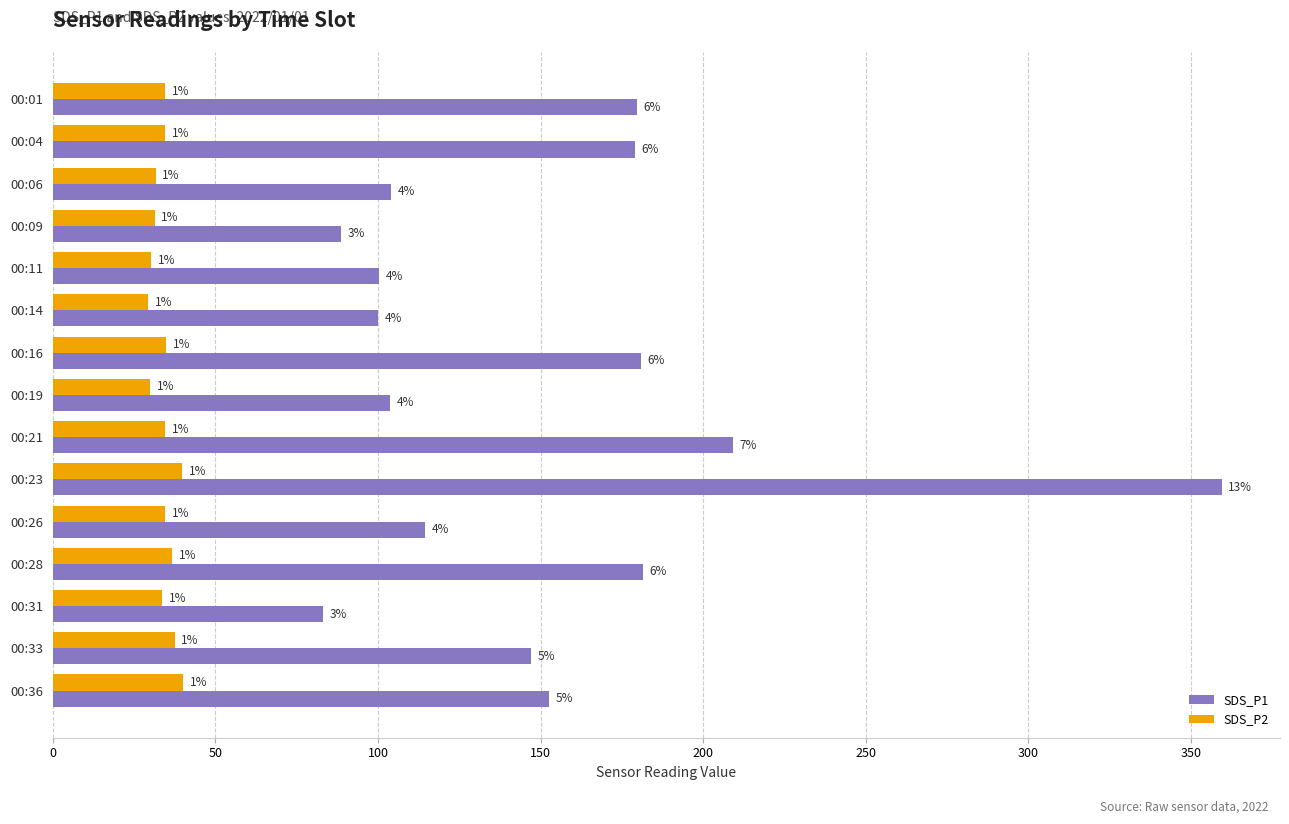

What is the lowest value of the SDS_P2 series?

29.4